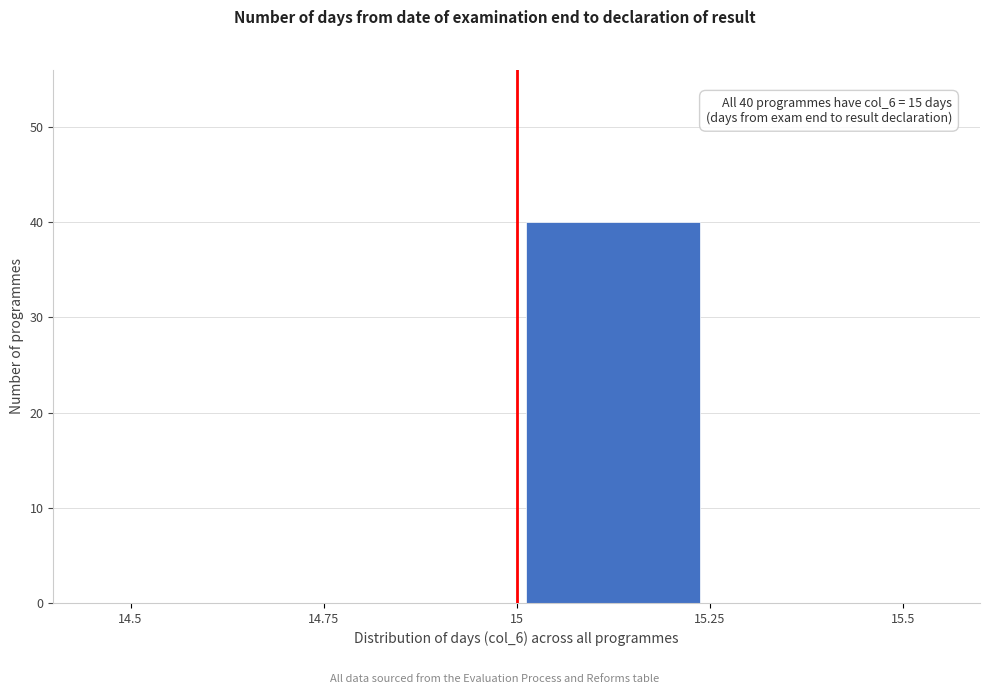

Over which range of the x-axis is the bar tallest?

15 to 15.25